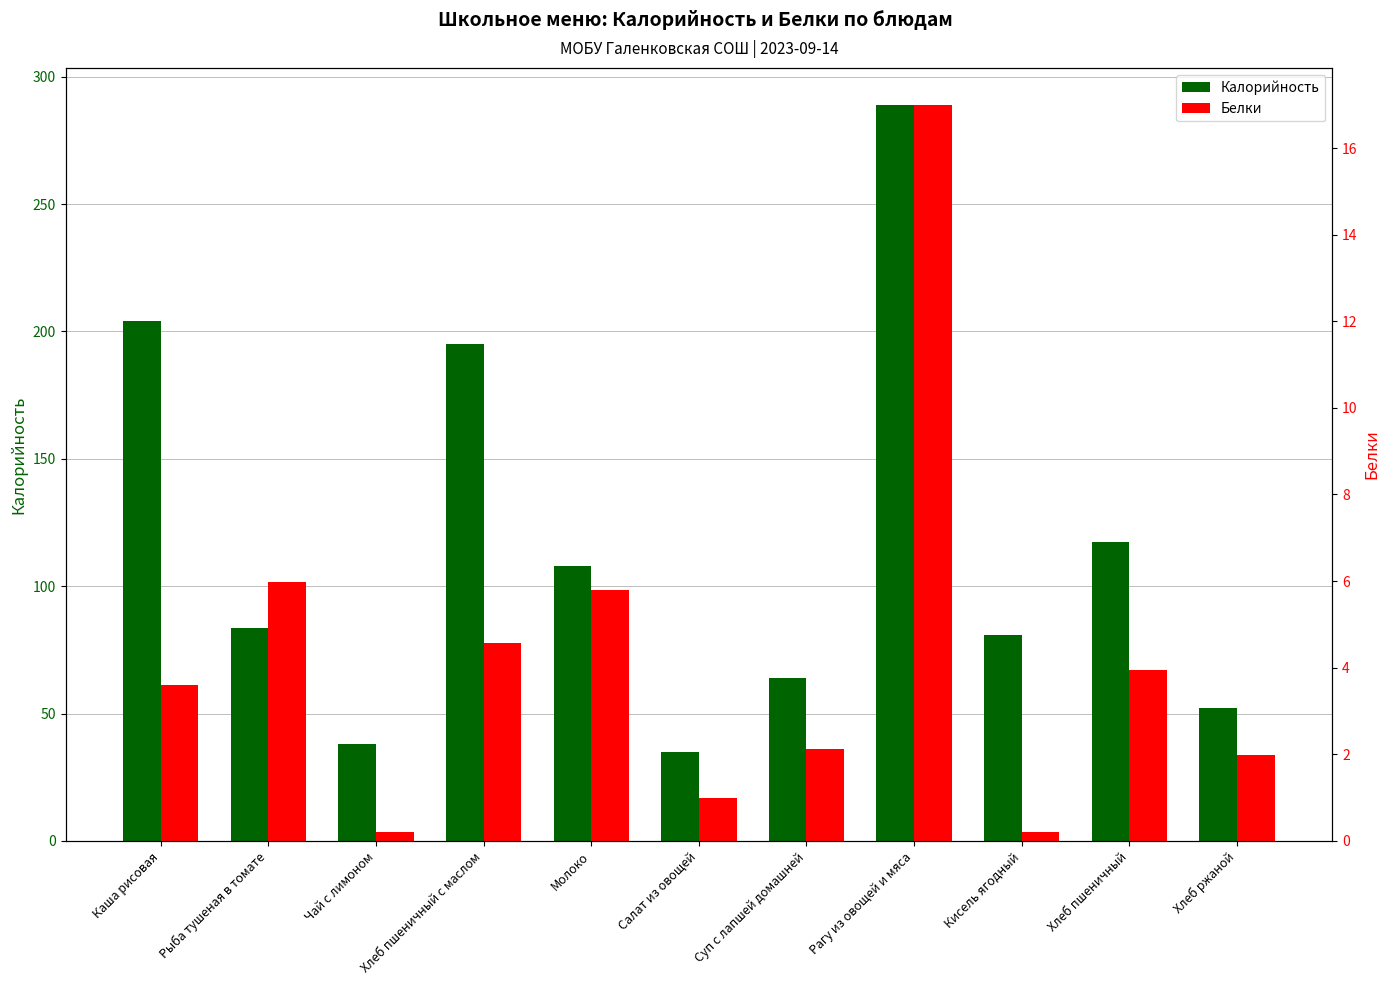

What is the spread (max minus min) of values at Хлеб пшеничный?

113.5